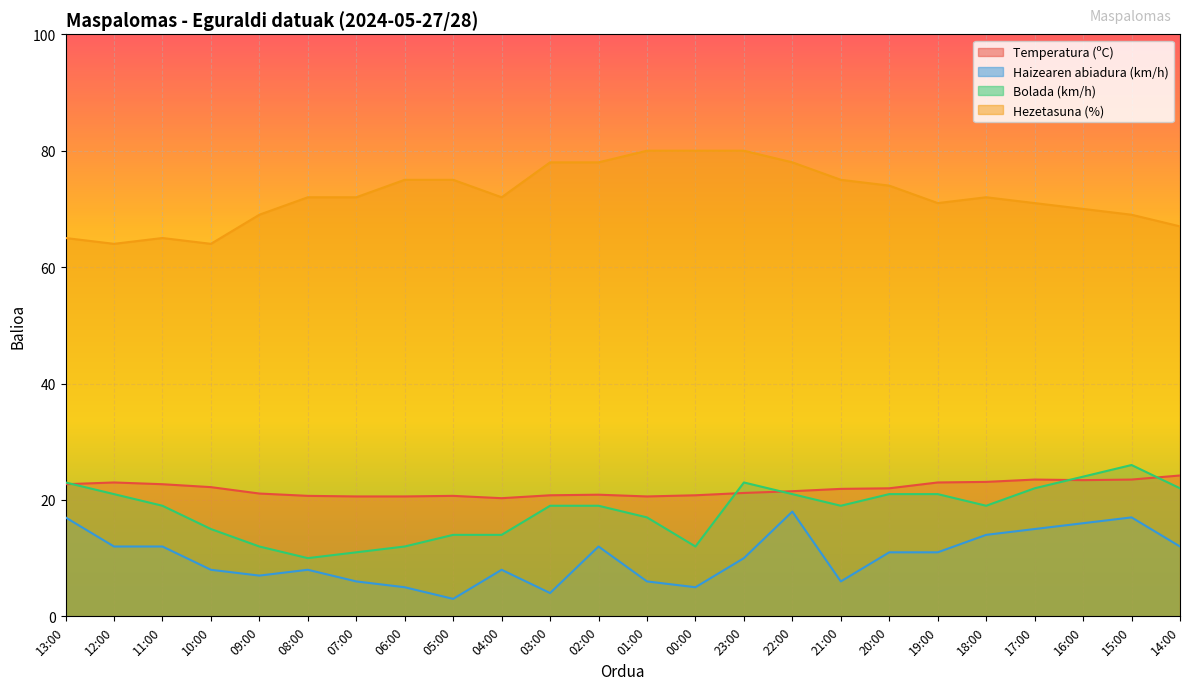

What is the value of the Temperatura (ºC) point at the 8th from the left?

20.6